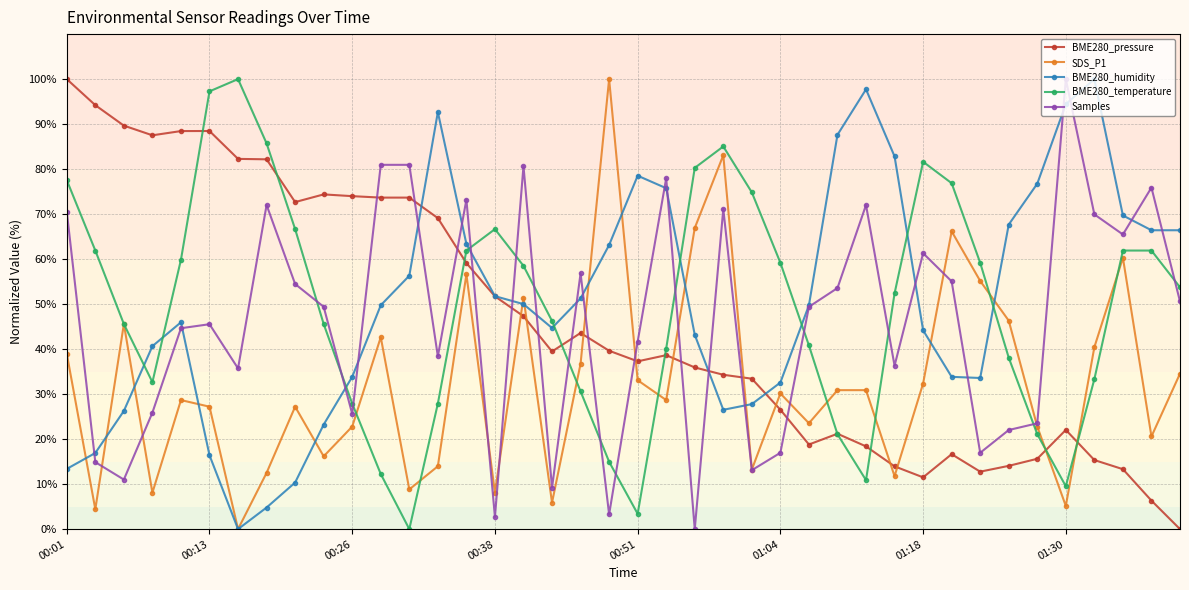

How many intersections are there between BME280_temperature and BME280_humidity?

9